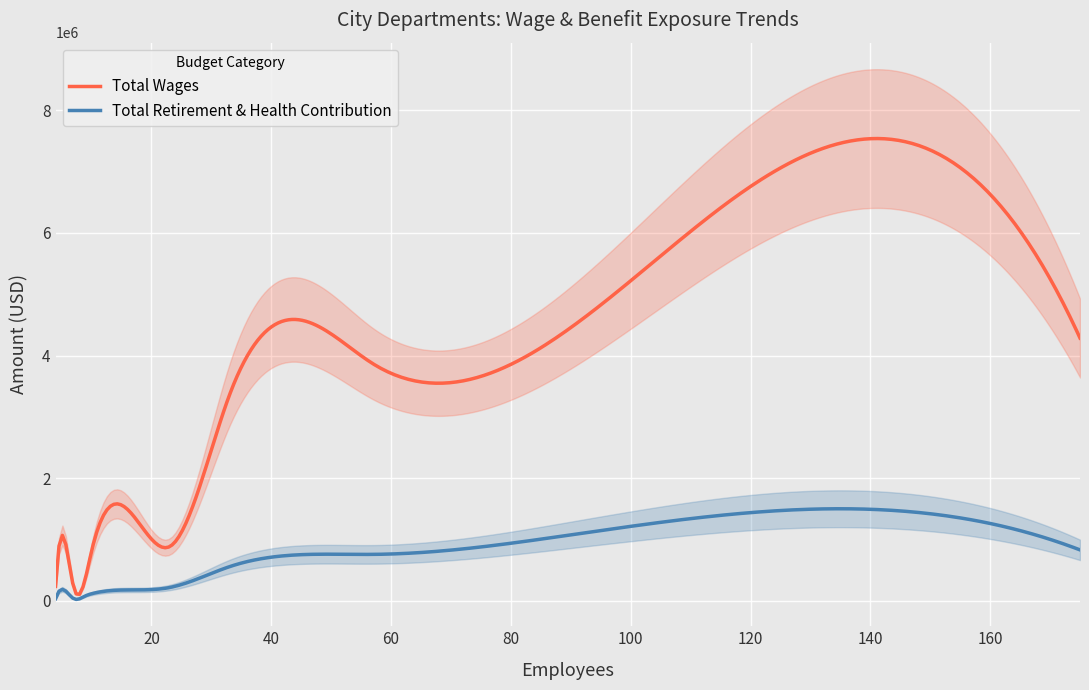

Is it true that Total Wages equals 12197636 at 141?

False